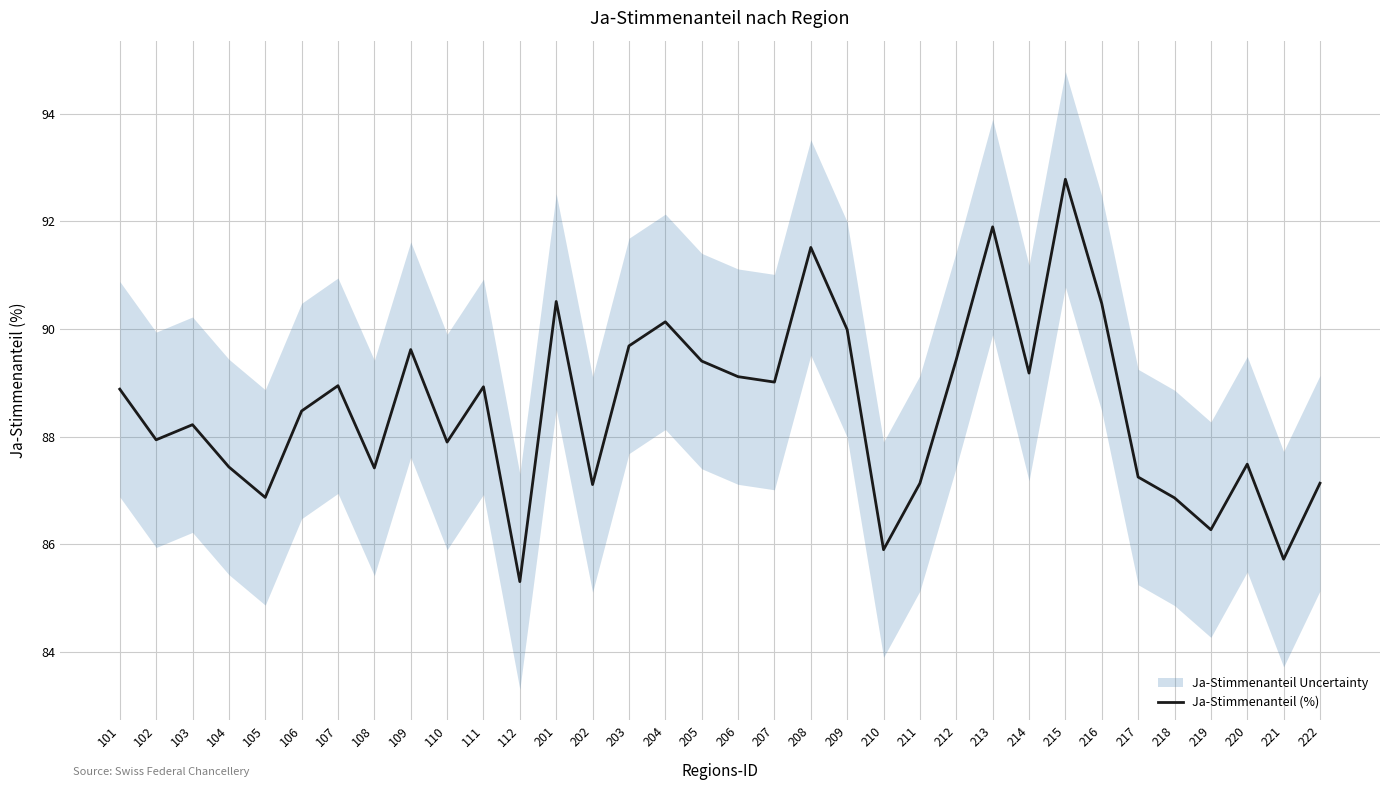

Is it true that the value at 220 is 87.5?

True